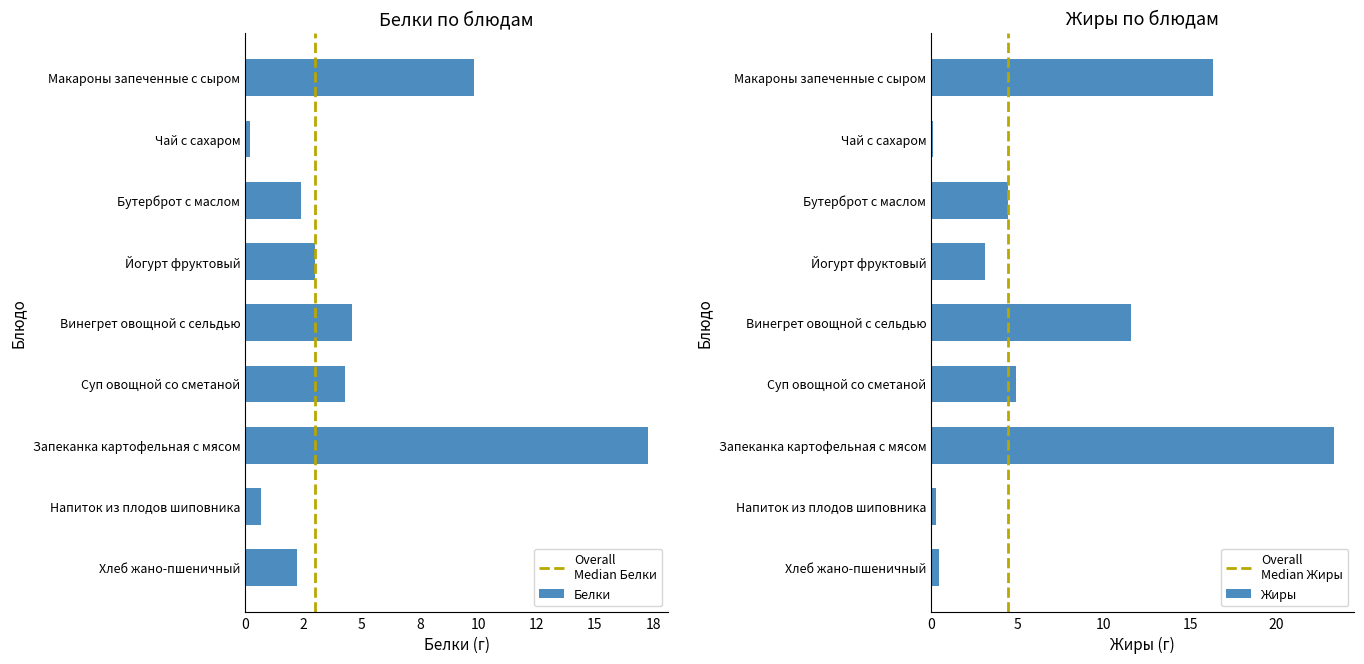

What is the sum of the Белки values at Йогурт фруктовый and Чай с сахаром?

3.2